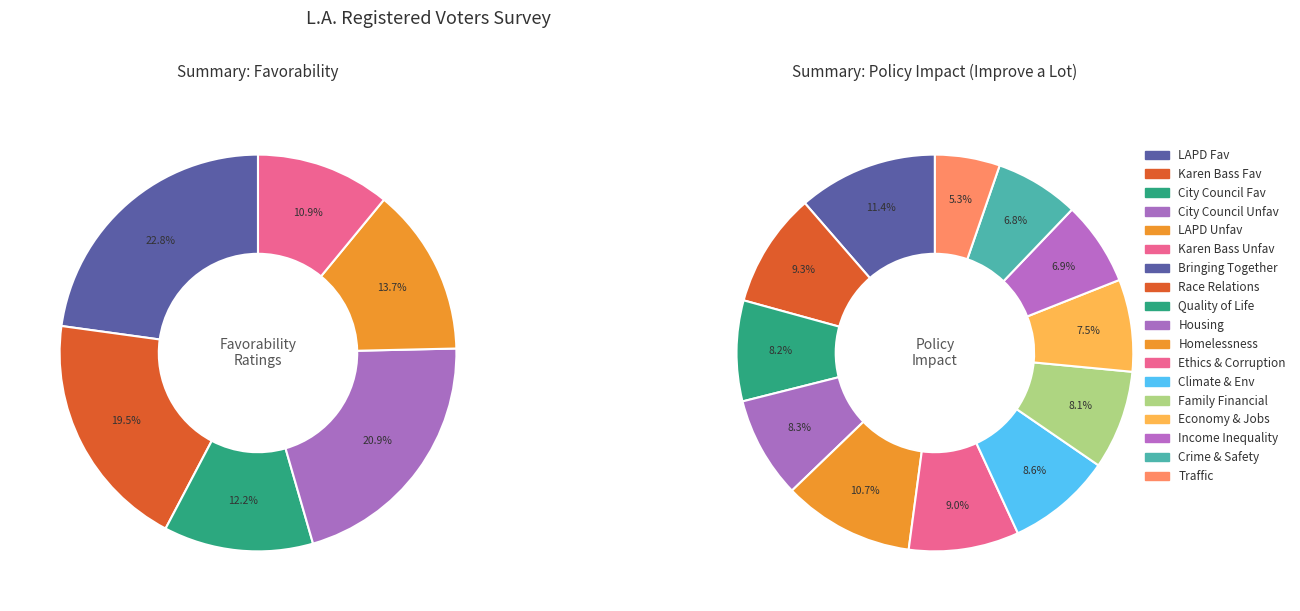

To the nearest percent, what portion does City Council Unfavorable represent?

21%